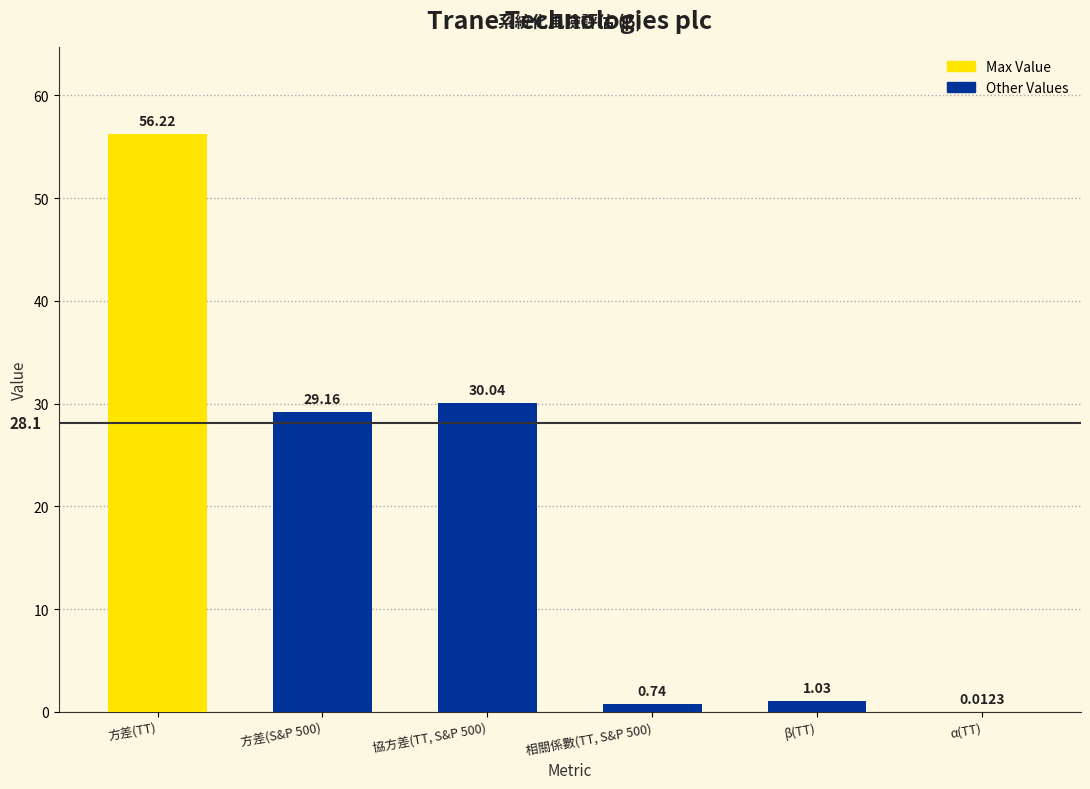

True or false: the data shows 48.0 at 方差(S&P 500).

False